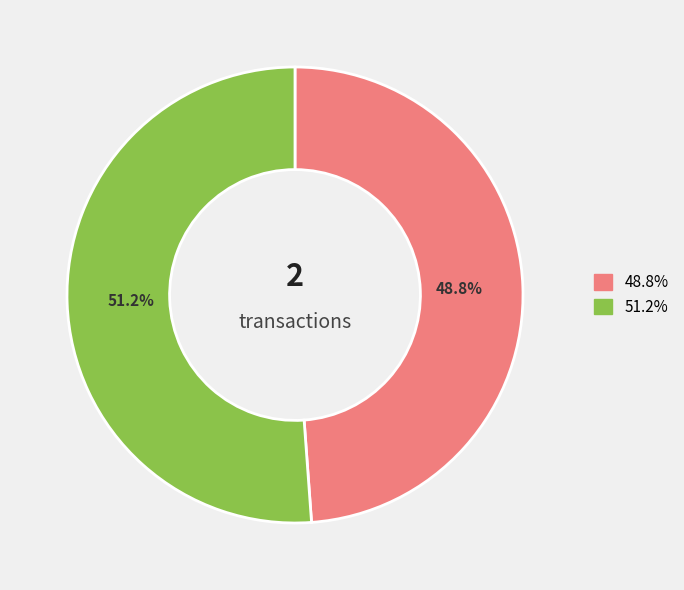

Count the number of slices in the pie.

2